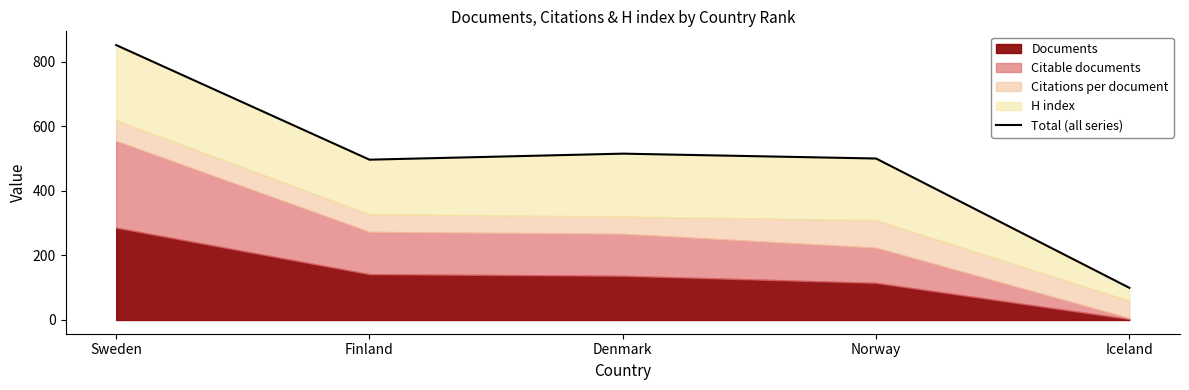

What position from the right is Iceland?

1